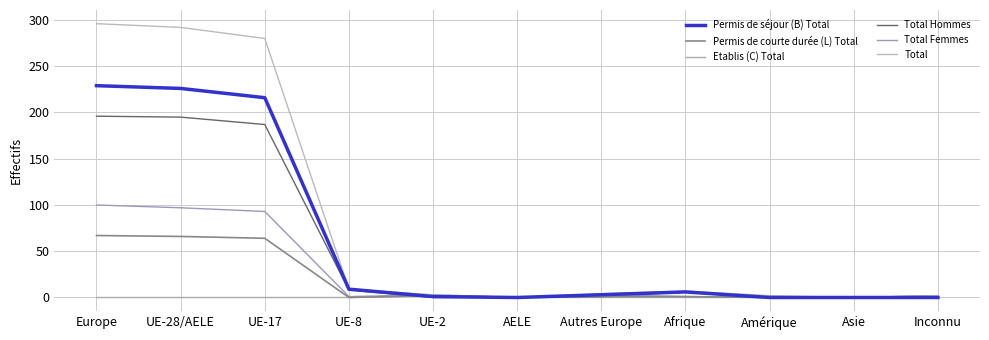

Does the chart display data point markers on the line(s)?

No